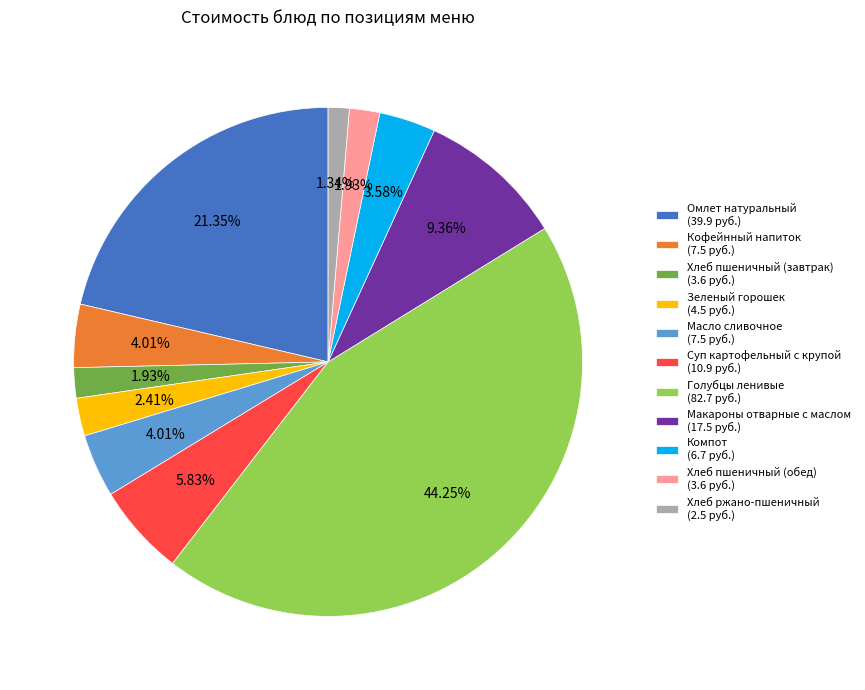

Does Хлеб пшеничный (завтрак) represent more than half of the total?

No